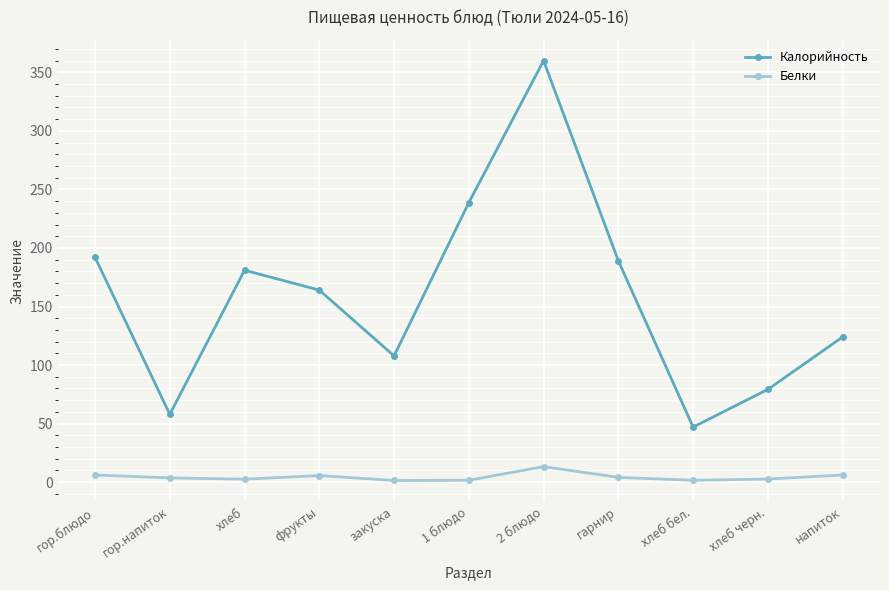

Is this an area chart (filled region under the line)?

No